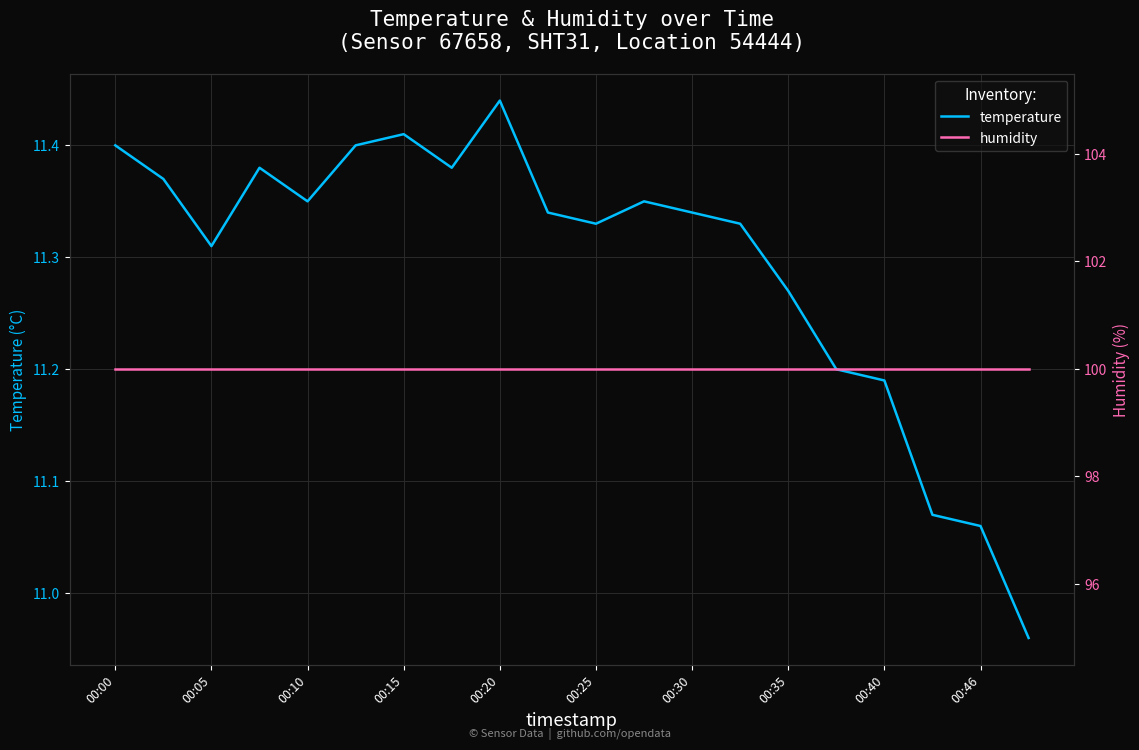

What is the maximum value for temperature?

11.4